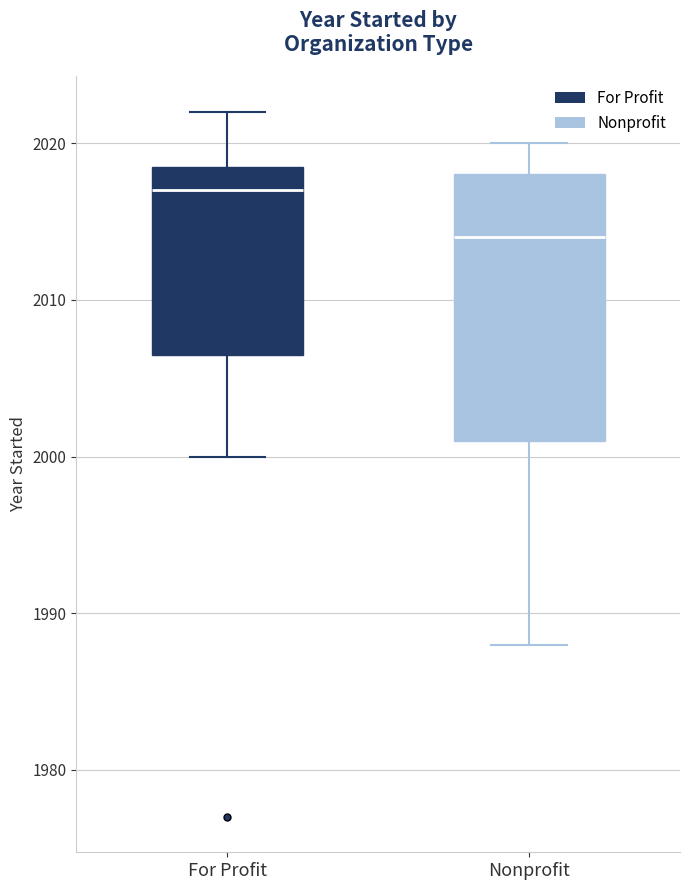

Where does the lower whisker of the box for Nonprofit end on the y-axis? The values are not printed on the chart, so give them approximately, as read against the axis.

1988